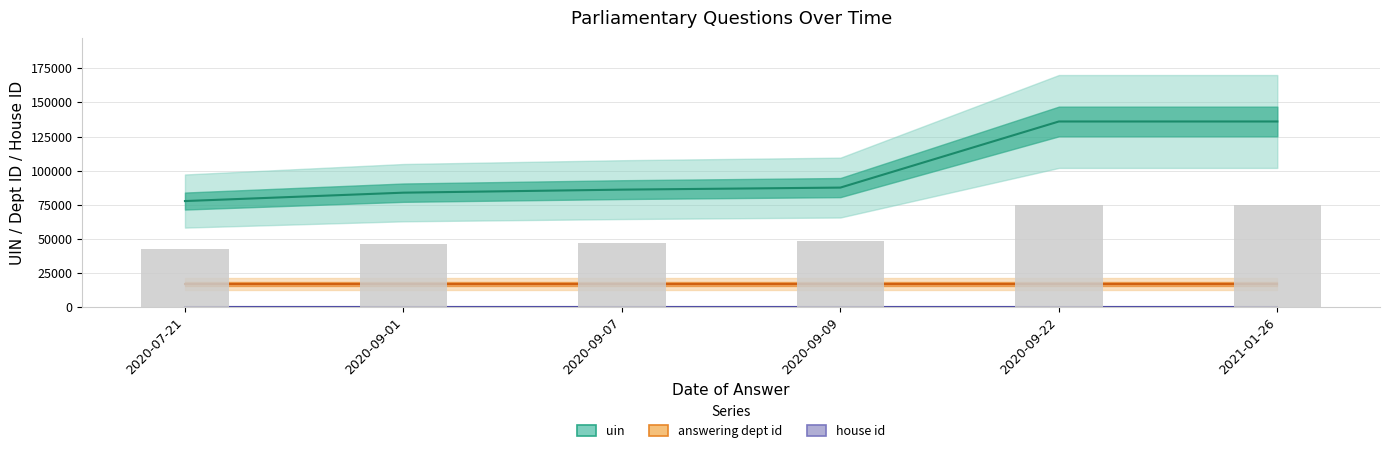

What is the value of the answering dept id bar at the 2nd from the left?

17